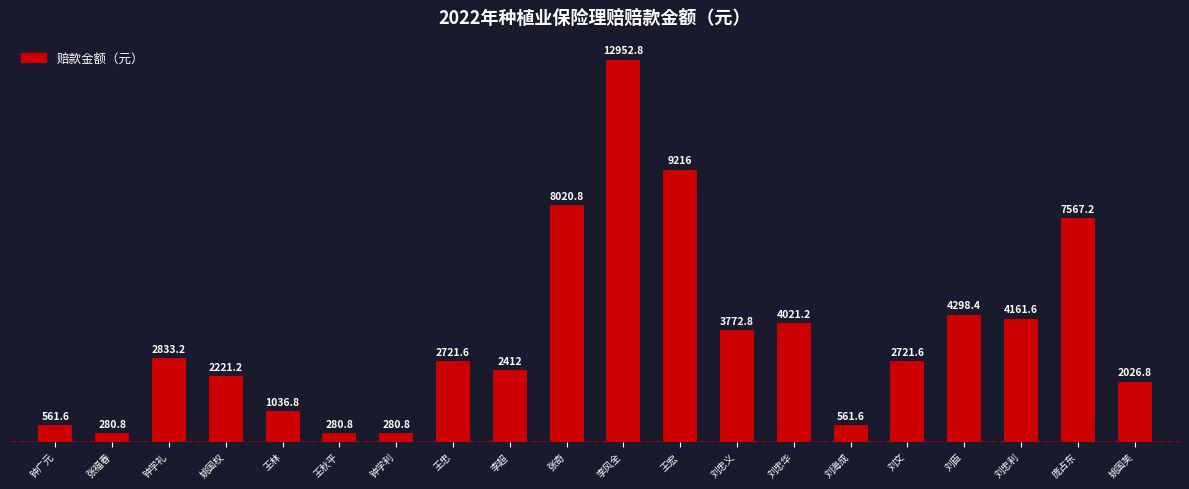

What is the change in value from 王秋平 to 姚国芙?

+1746.0